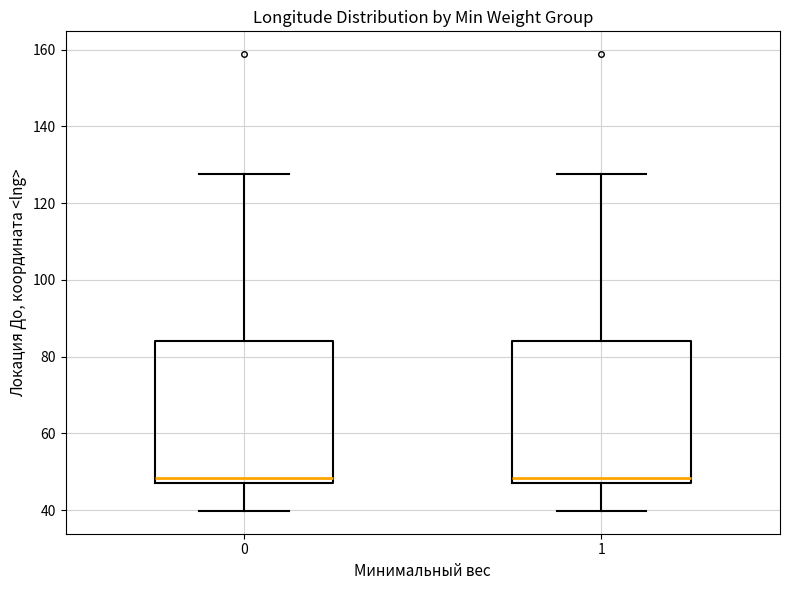

Reading left to right, transcribe this box plot: for each box, give where its median line is, the range the box spans, and where its two whiskers end, as read against the y-axis. The values are not printed on the chart, so give them approximately, as read against the axis.

0: median 48 (just above the box's lower edge), box 48 to 84, whiskers 40 to 128
1: median 48 (just above the box's lower edge), box 48 to 84, whiskers 40 to 128